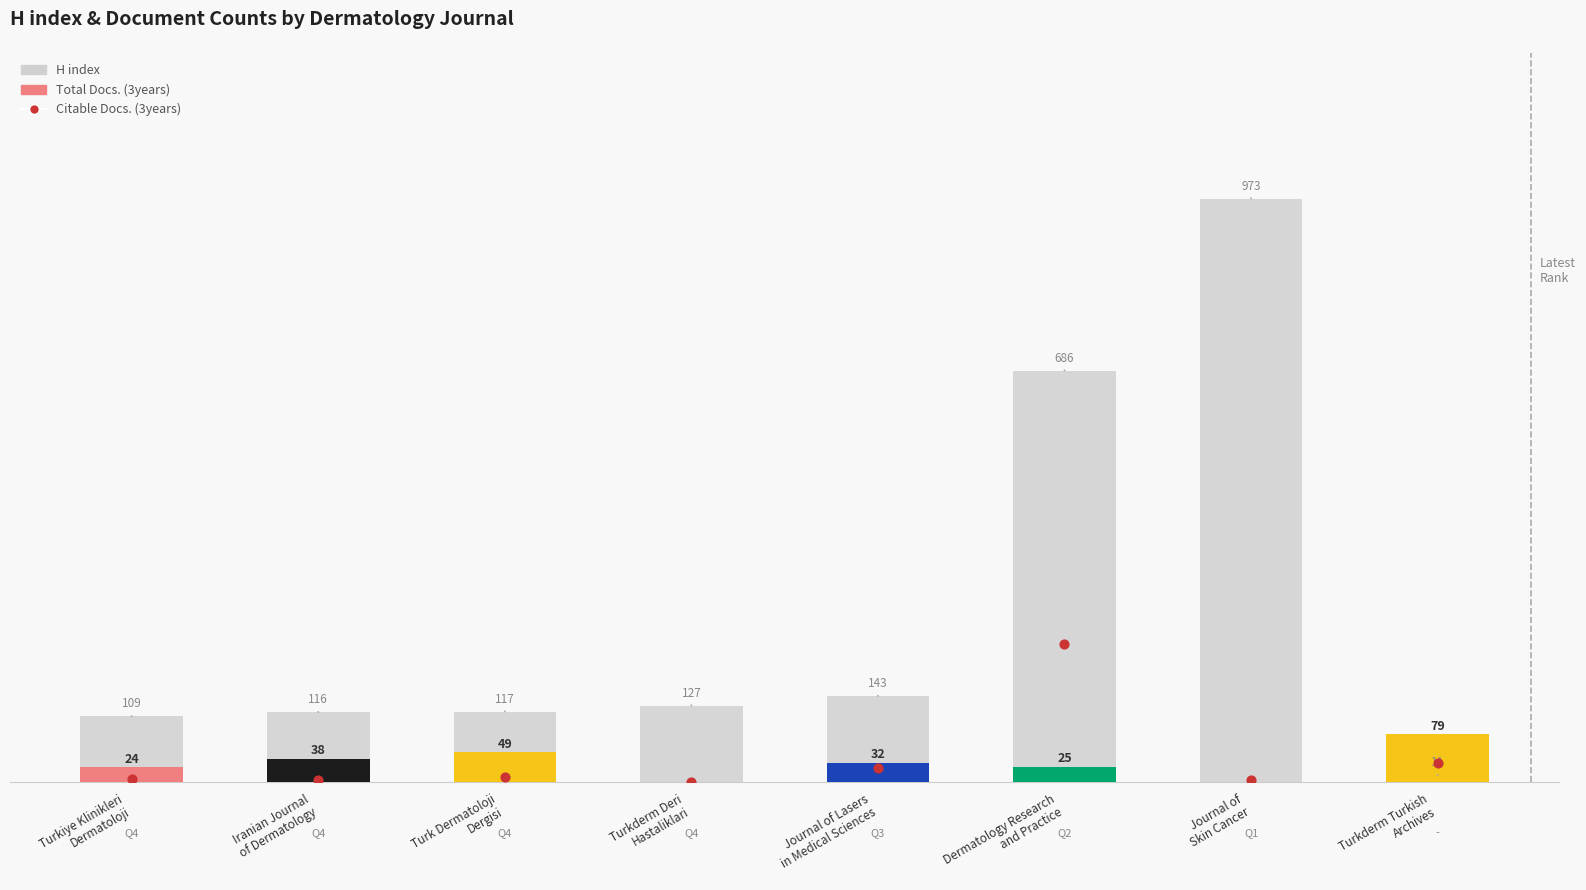

At which category is the sum across all series the highest?

Journal of
Skin Cancer